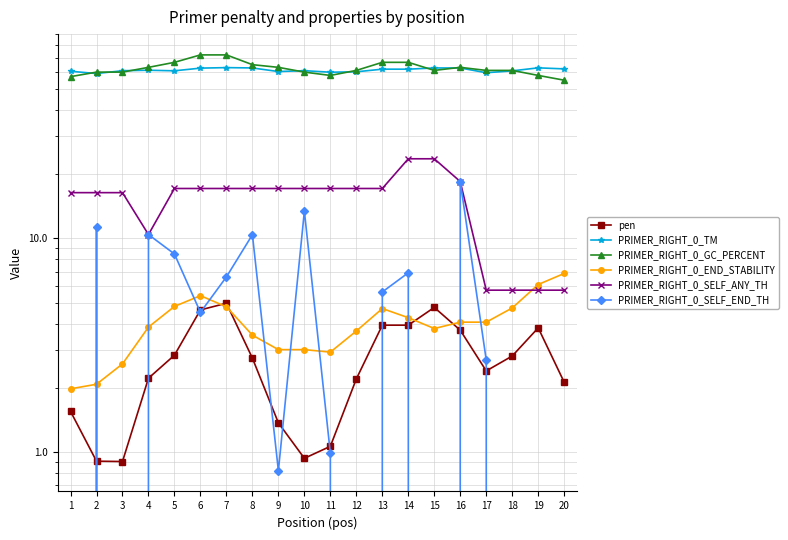

At which category does the chart reach its peak across all series?

6